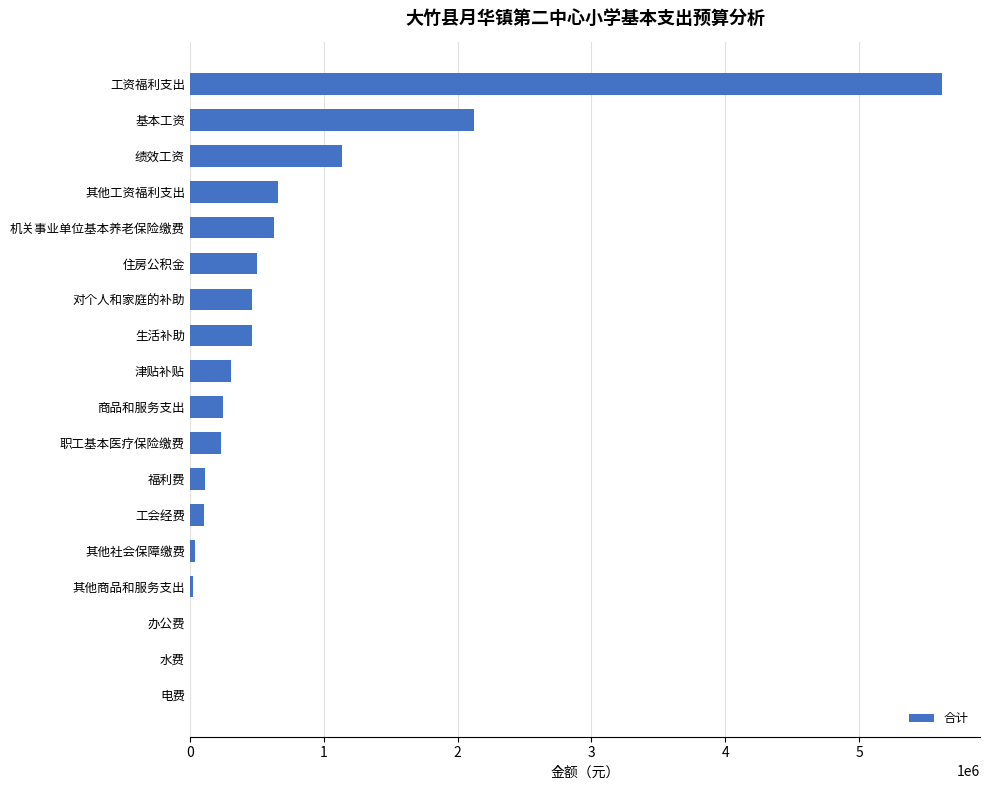

Which label corresponds to the largest value in the chart?

工资福利支出